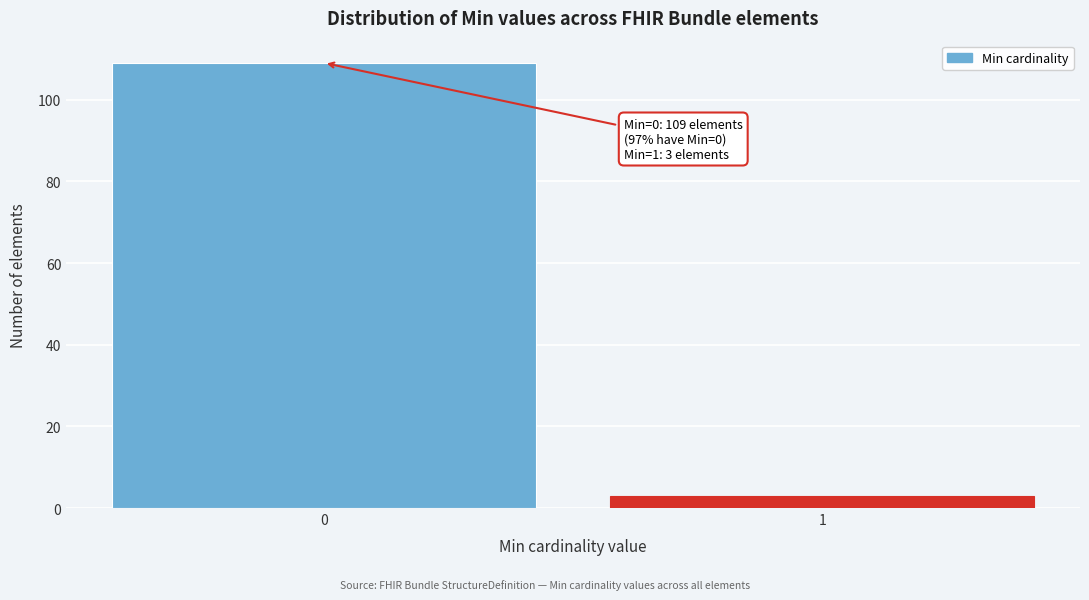

Reading left to right, extract all data points from this chart.

0=109	1=3